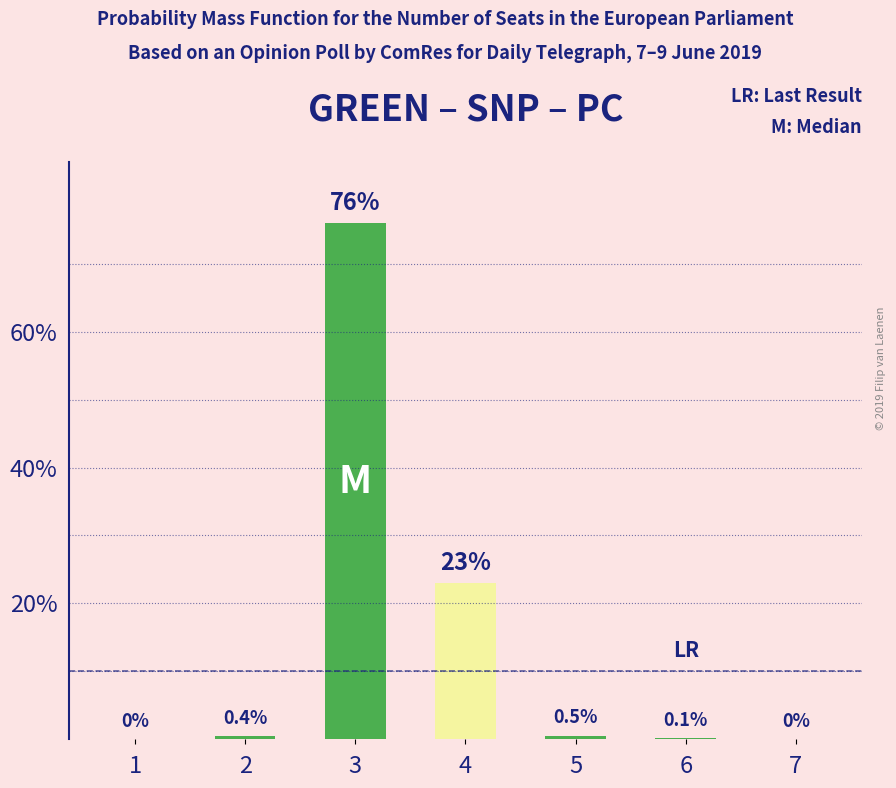

Reading right to left, extract all data points from this chart.

0.0	0.1	0.5	23.0	76.0	0.4	0.0